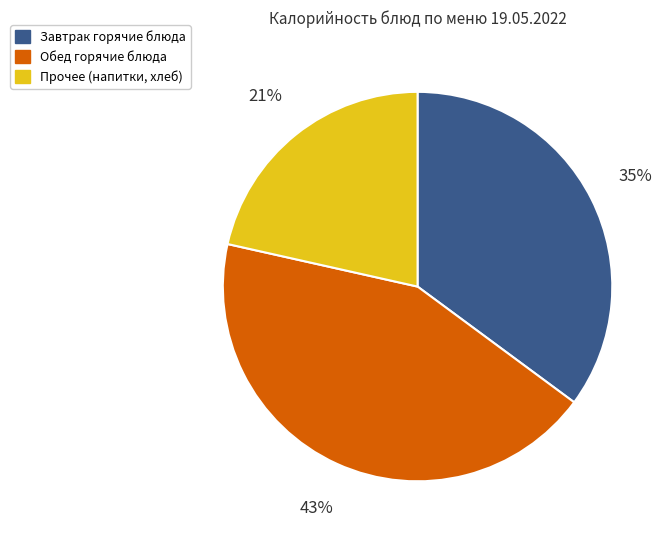

Rank the categories by value from lowest to highest.

Прочее (напитки, хлеб), Завтрак горячие блюда, Обед горячие блюда